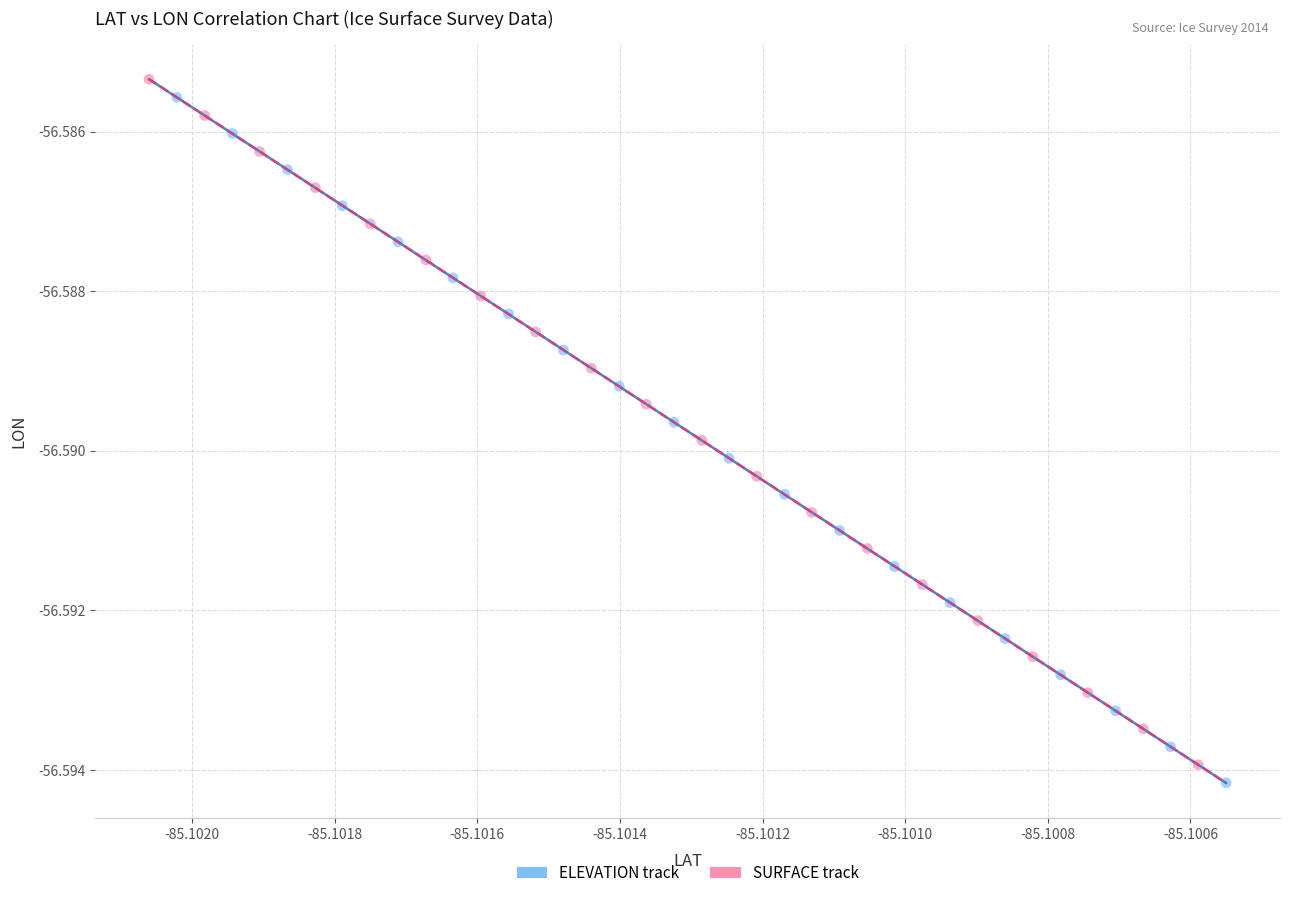

Which series reaches the maximum Y coordinate?

SURFACE track